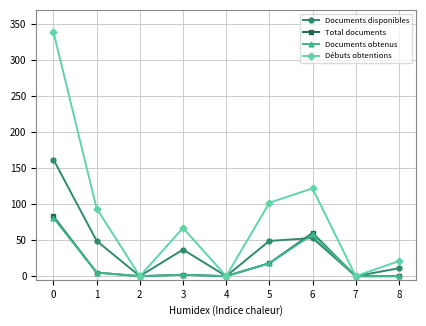

Is the value of Documents disponibles at 8 greater than the value of Total documents at 6?

No